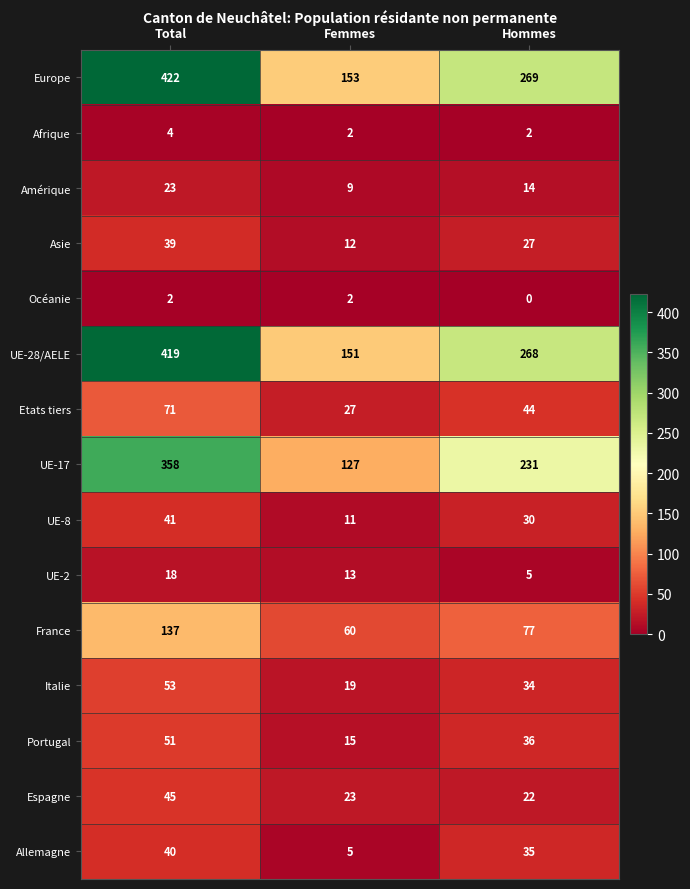

At which category is the sum across all series the highest?

Total